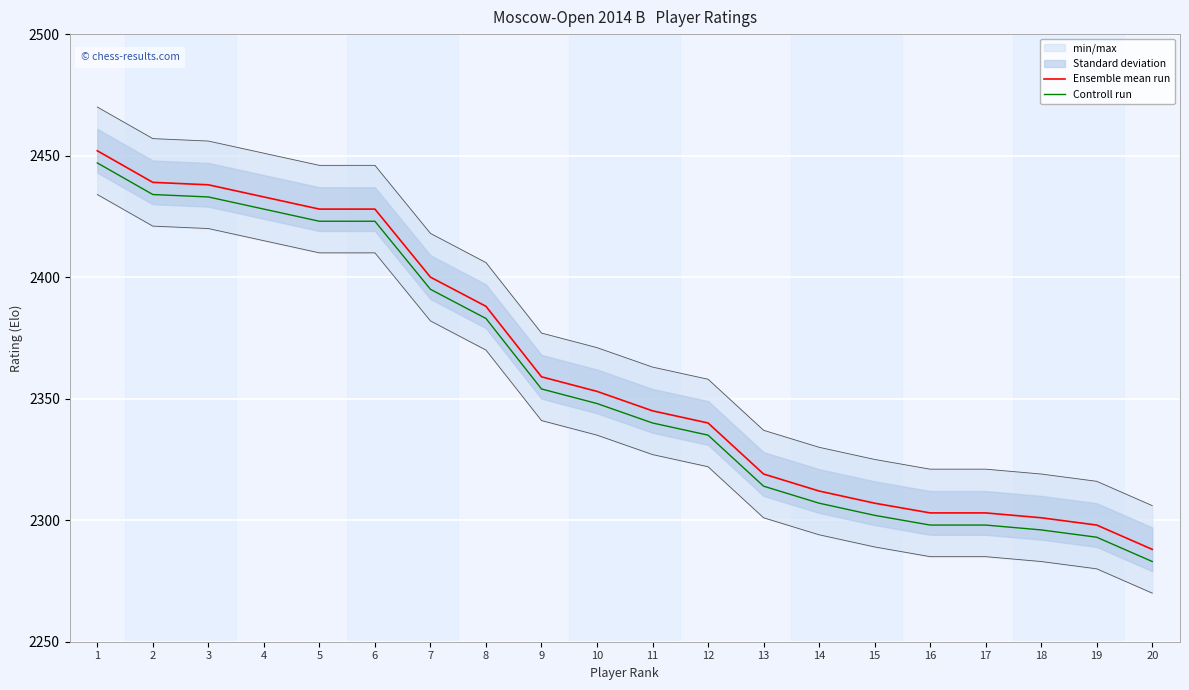

List the series in order of their peak value, highest first.

Ensemble mean run, Controll run